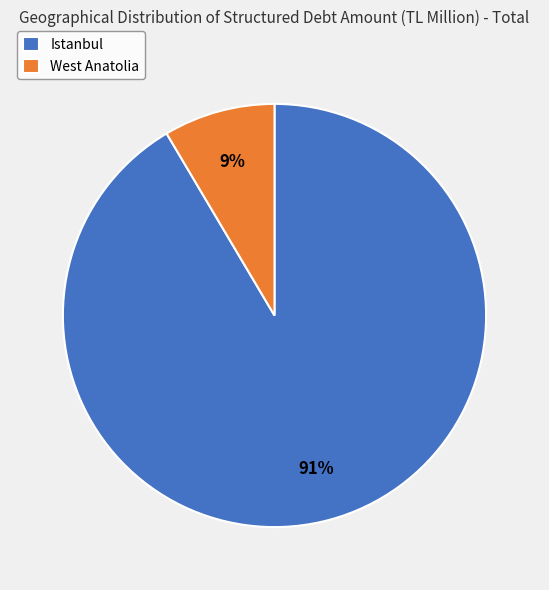

Is it true that Istanbul is 79% of the pie?

False